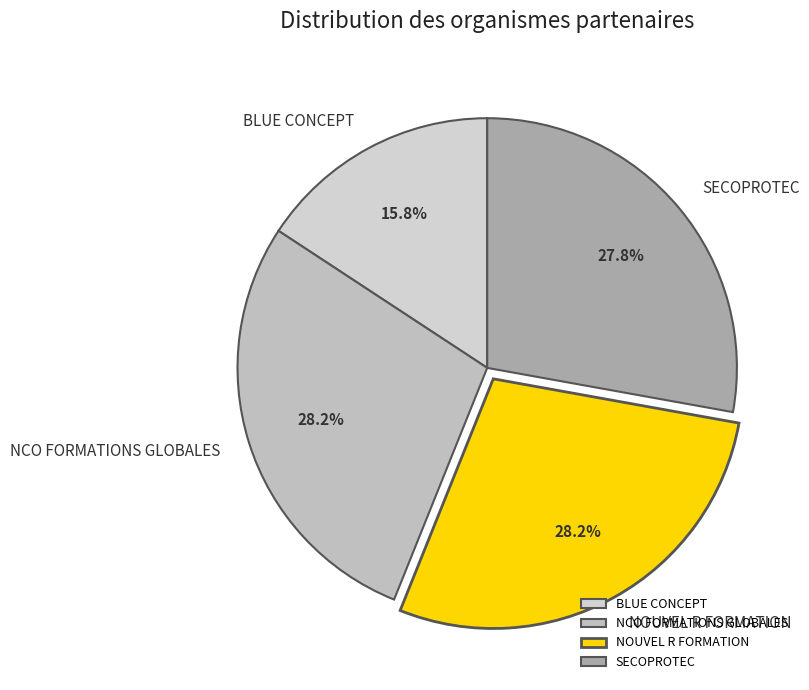

Which category has the smallest portion of the pie?

BLUE CONCEPT